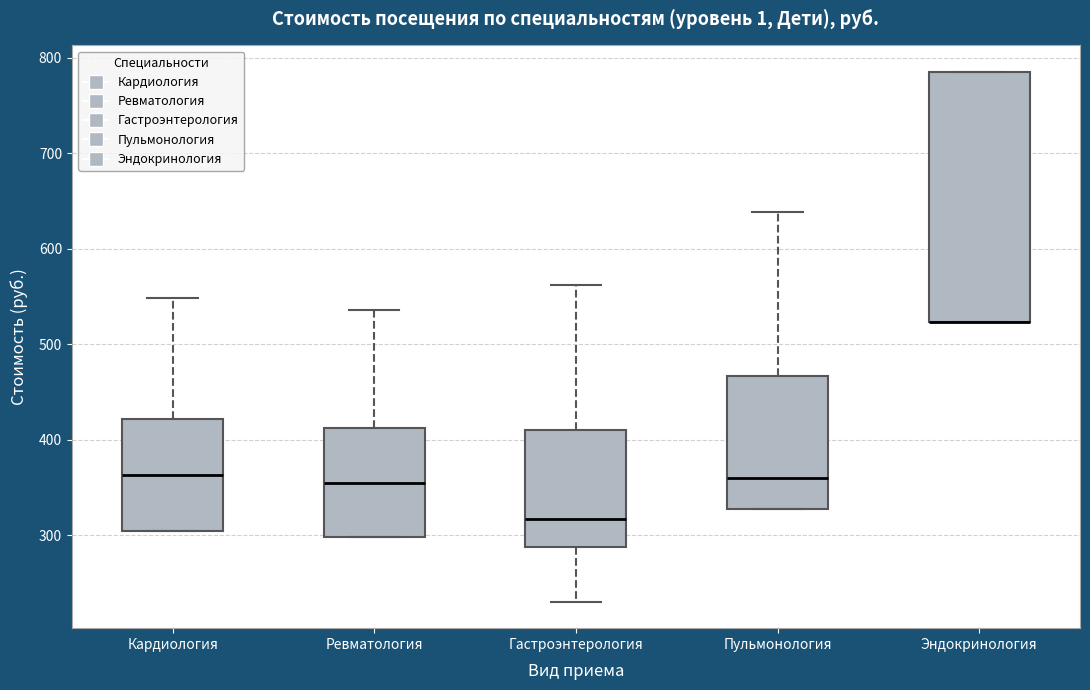

Reading left to right, read every box against the y-axis: the position of its median line, the range the box covers, and the ends of its whiskers. The values are not printed on the chart, so give them approximately, as read against the axis.

Кардиология: median 360, box 300 to 420, whiskers 300 to 550
Ревматология: median 360, box 300 to 410, whiskers 300 to 540
Гастроэнтерология: median 320, box 290 to 410, whiskers 230 to 560
Пульмонология: median 360, box 330 to 470, whiskers 330 to 640
Эндокринология: median 520 (drawn on the box's lower edge), box 520 to 790, whiskers 520 to 790